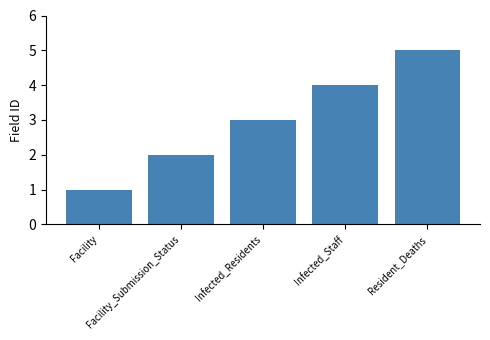

What is the smallest value displayed?

1